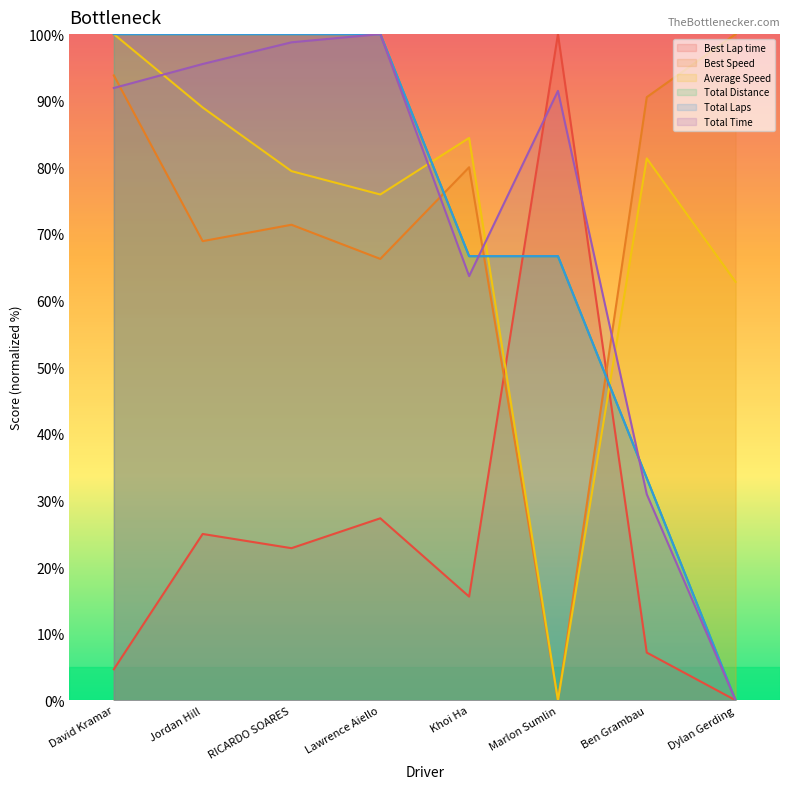

Which has a higher value, Khoi Ha or Marlon Sumlin?

Marlon Sumlin